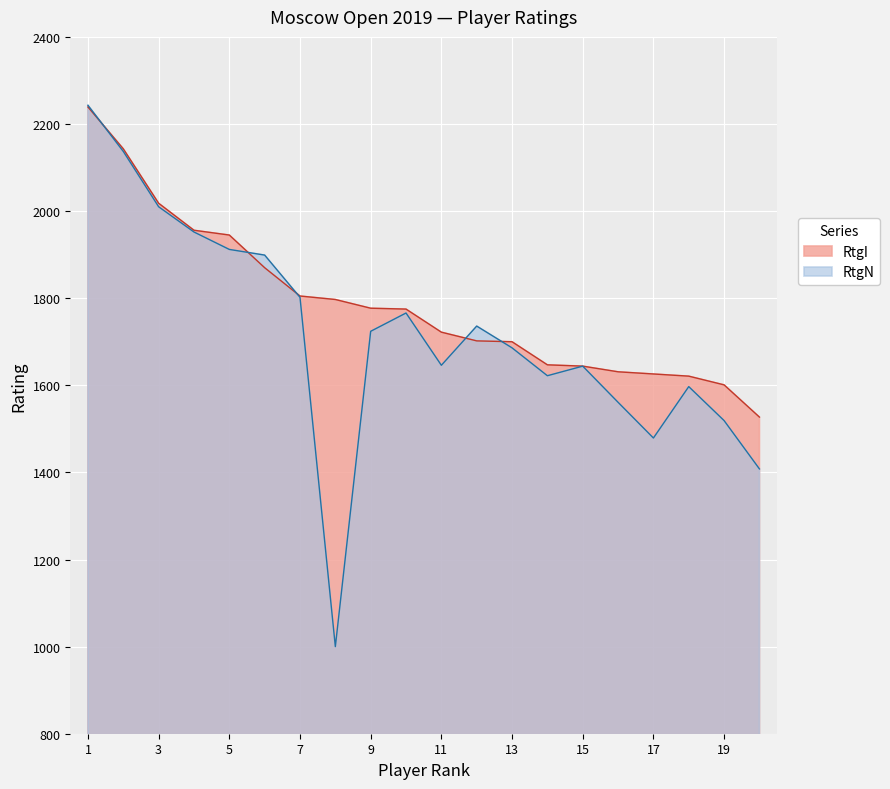

What value does the RtgI series have at 9, to the nearest 50?

1800